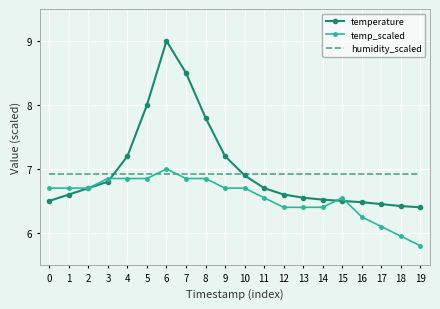

At 13, list the series in order from smallest to largest.

temp_scaled, temperature, humidity_scaled